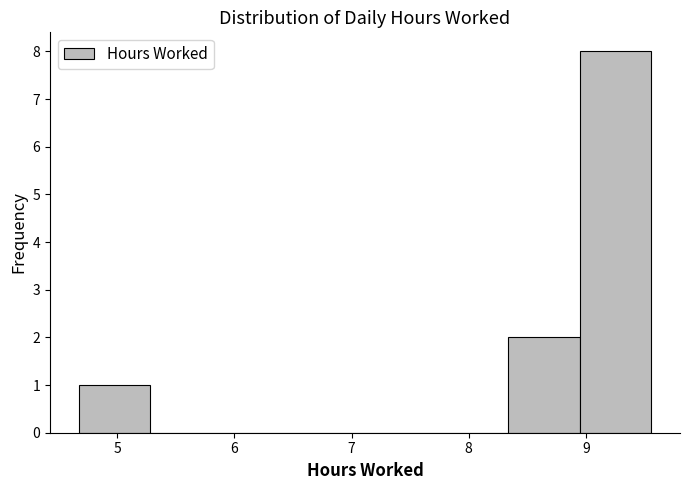

Which range on the x-axis has the tallest bar?

8.9 to 9.6